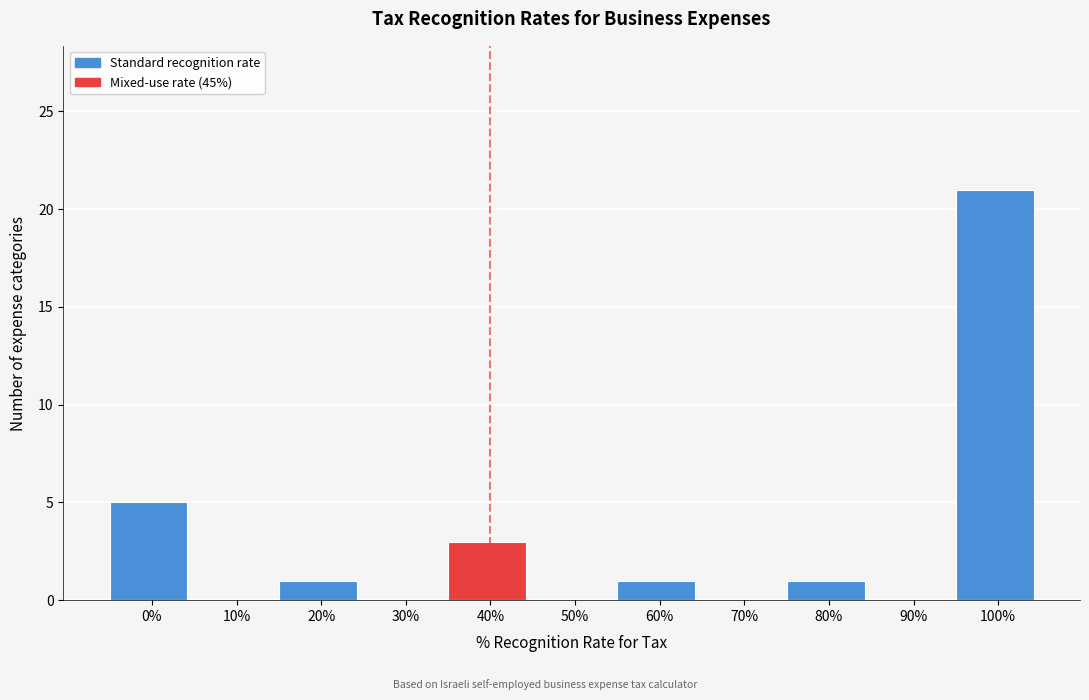

Reading right to left, transcribe all the data shown in this chart.

100%=21	90%=0	80%=1	70%=0	60%=1	50%=0	40%=3	30%=0	20%=1	10%=0	0%=5